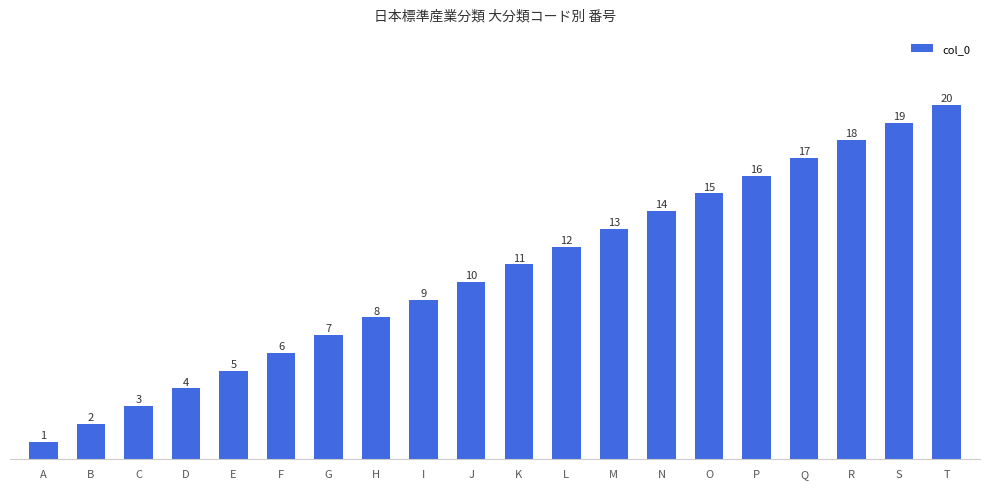

List the labels in order of value, smallest first.

A, B, C, D, E, F, G, H, I, J, K, L, M, N, O, P, Q, R, S, T